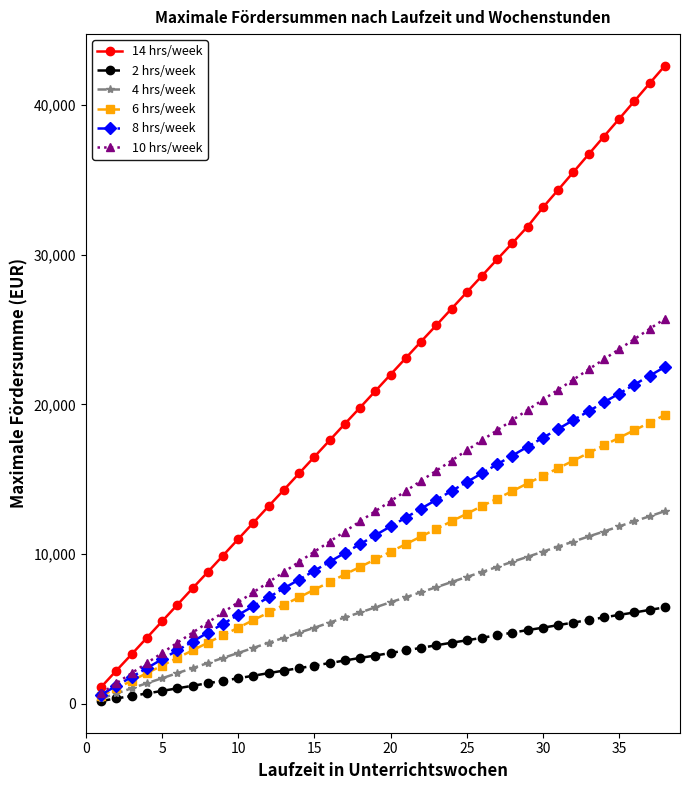

What is the sum of all 10 hrs/week values?

501402